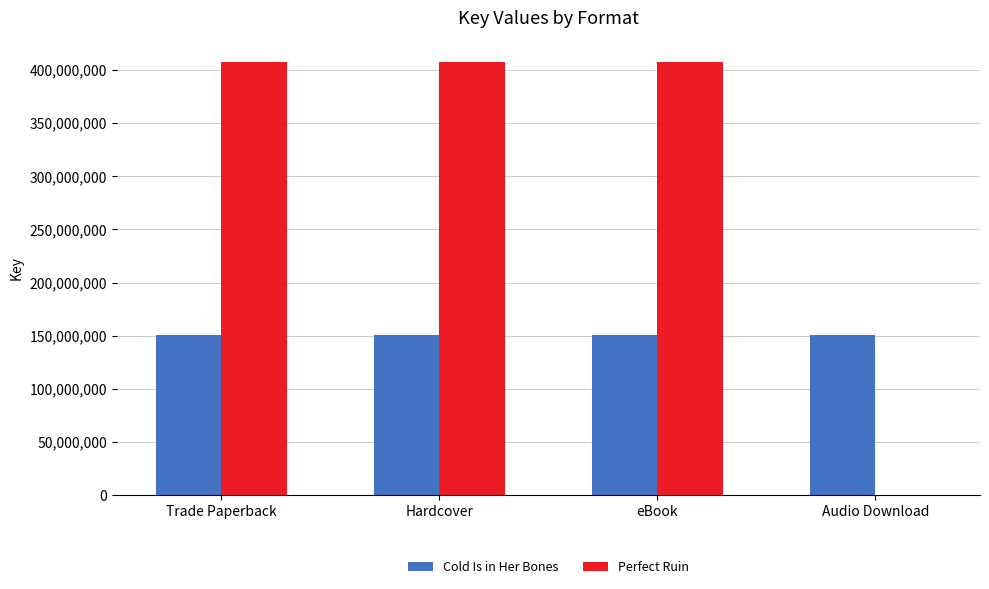

What is the average value of the Perfect Ruin series?

305457532